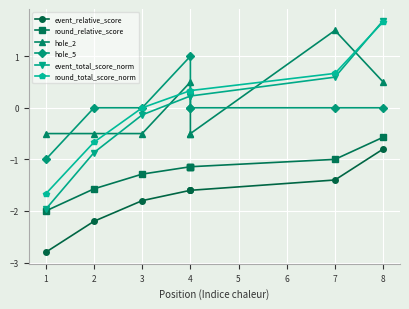

What is the maximum value for hole_2?

1.5